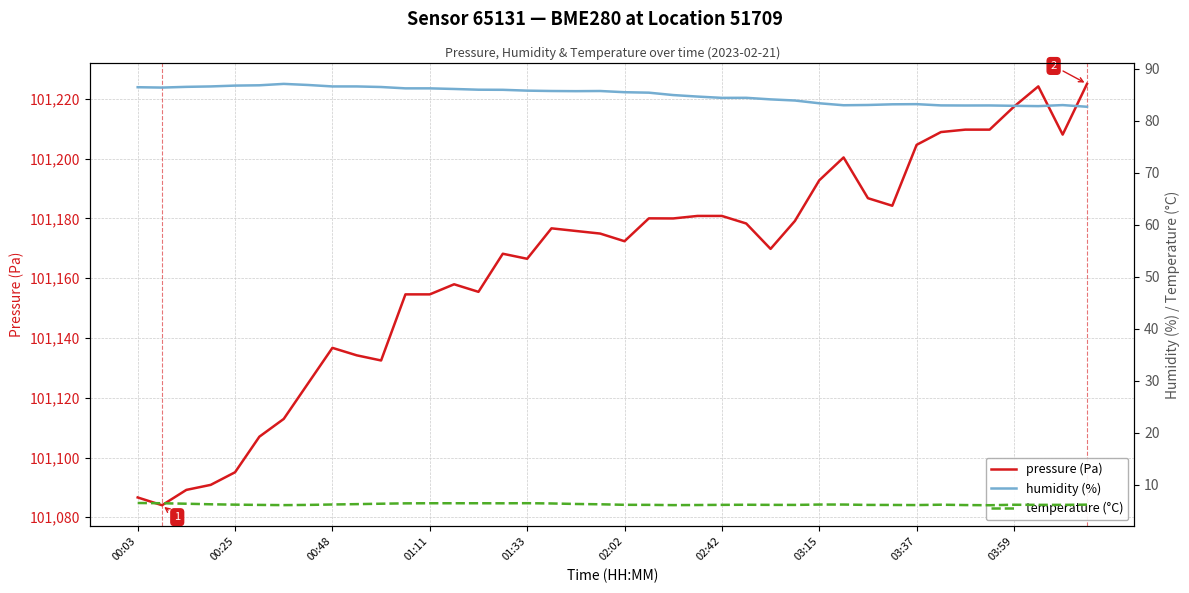

What is the maximum value for pressure (Pa)?

101225.0